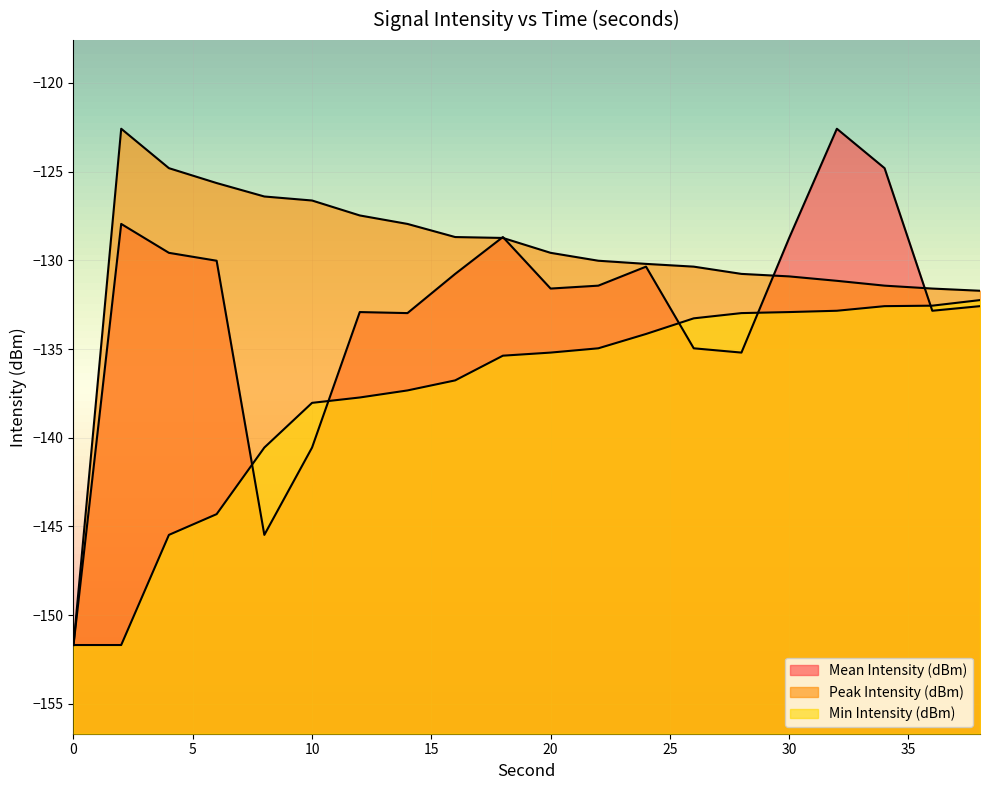

What is the value of the Min Intensity (dBm) point at the 10th from the left?

-135.4